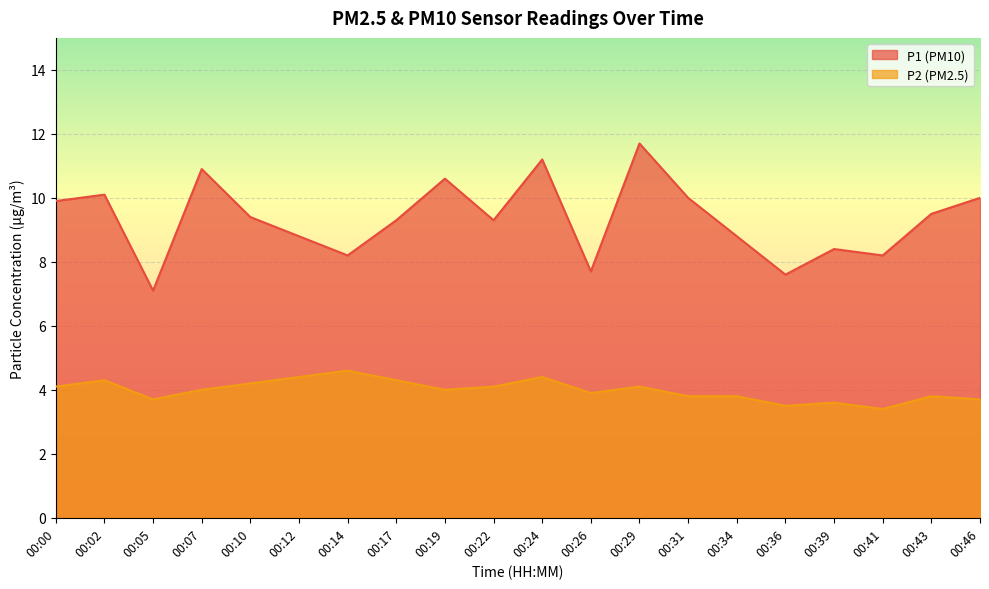

At which category does P2 reach its first local valley?

00:05